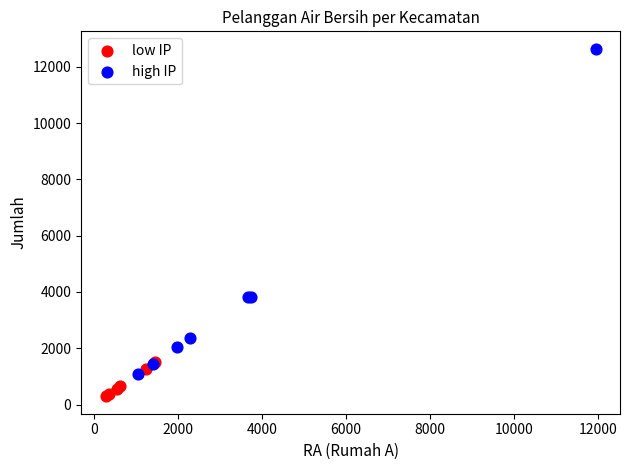

Which series has the widest spread of Y values?

high IP